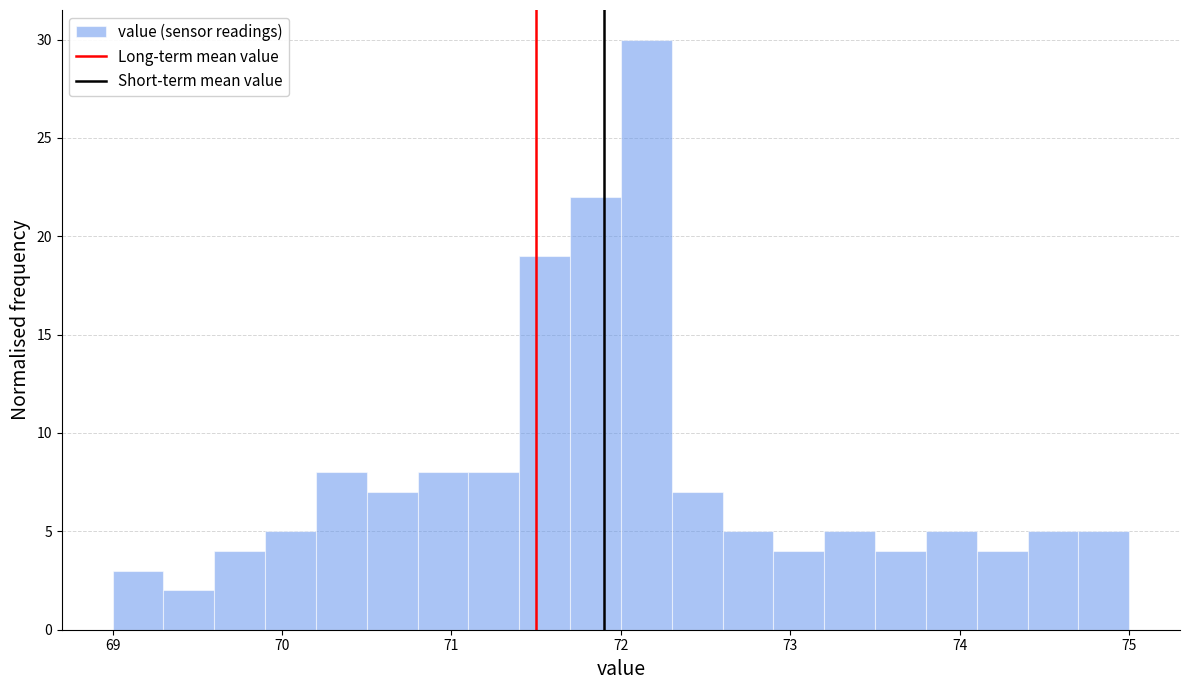

Around what value on the x-axis is the tallest bar? Give the approximate position of its centre, as read against the axis.

72.2